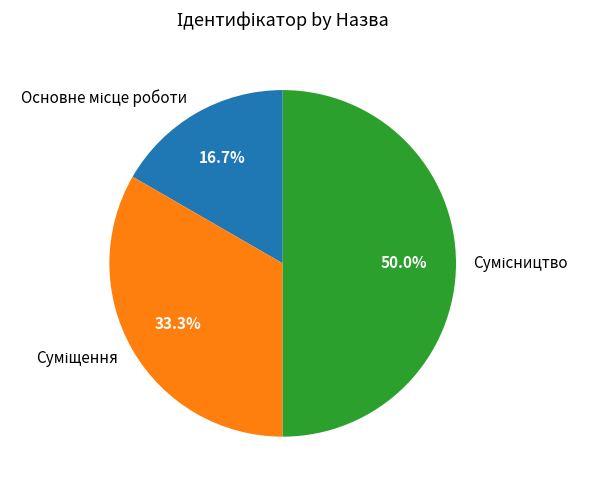

Count the number of slices in the pie.

3